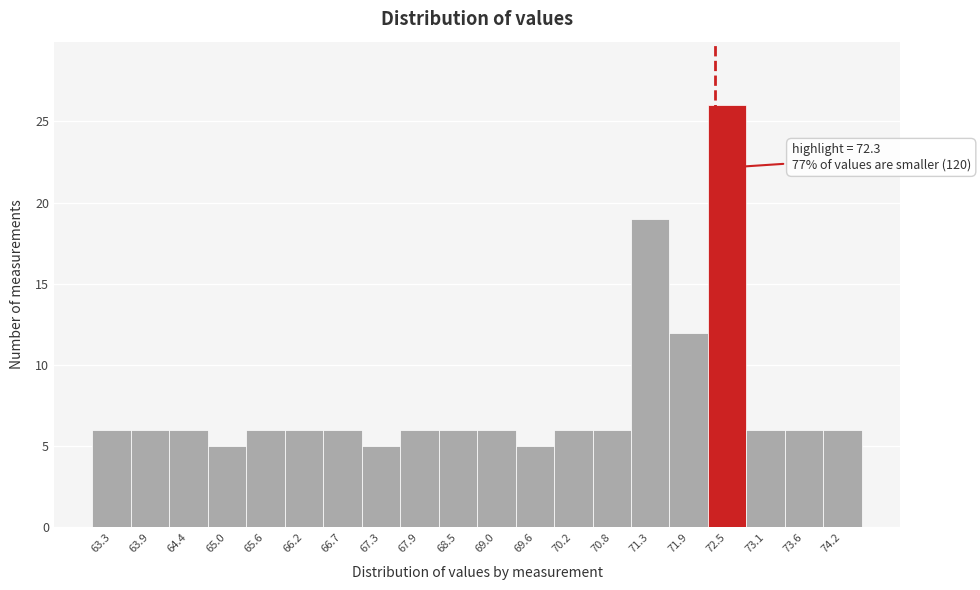

Over which range of the x-axis is the bar tallest?

72.2 to 72.8